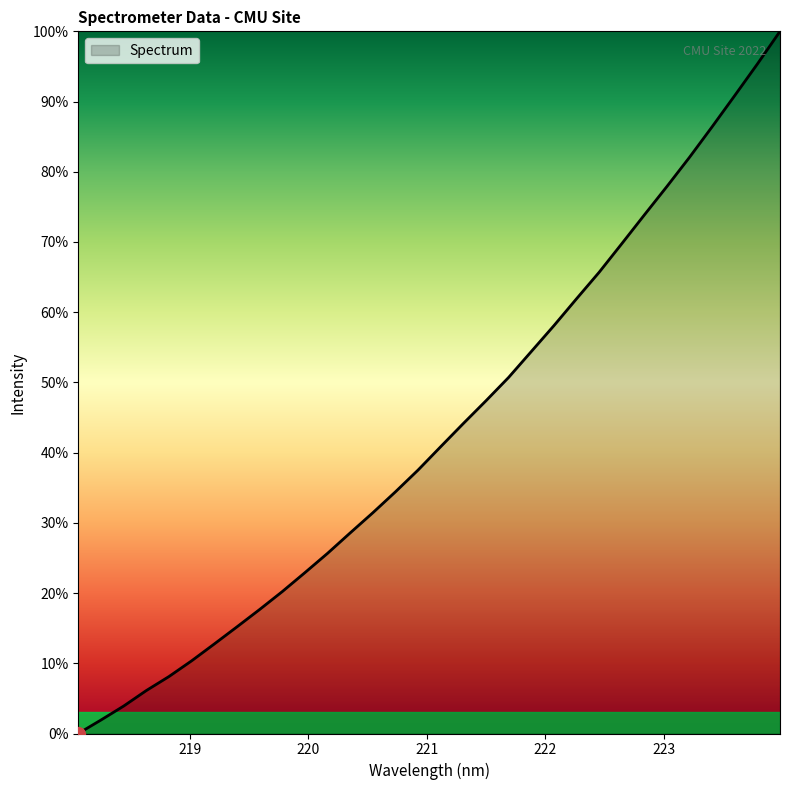

What is the difference between the maximum and minimum values?

100.0